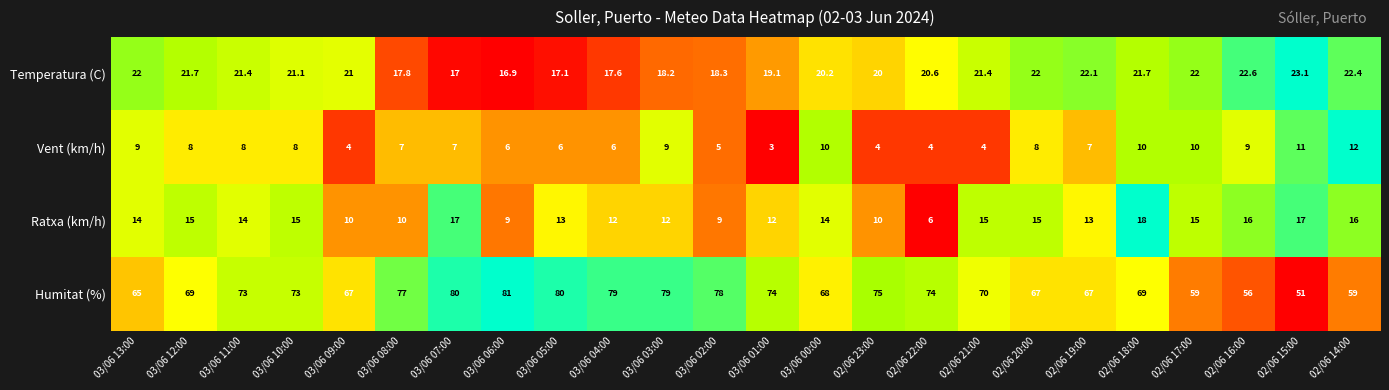

At which category is the sum across all series the highest?

03/06 07:00